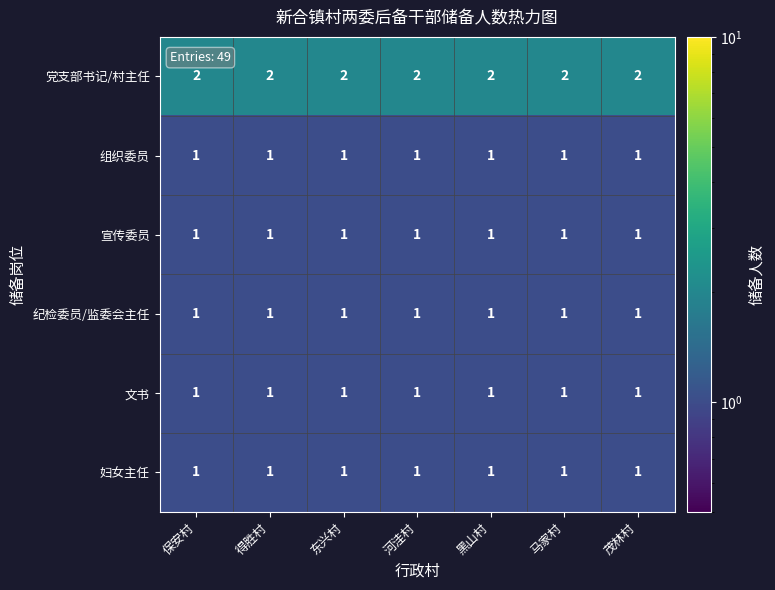

How many series are shown in this chart?

6